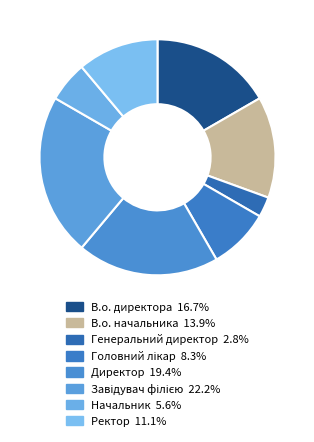

Combined, what portion of the pie is Генеральний директор and Головний лікар?

11.1%